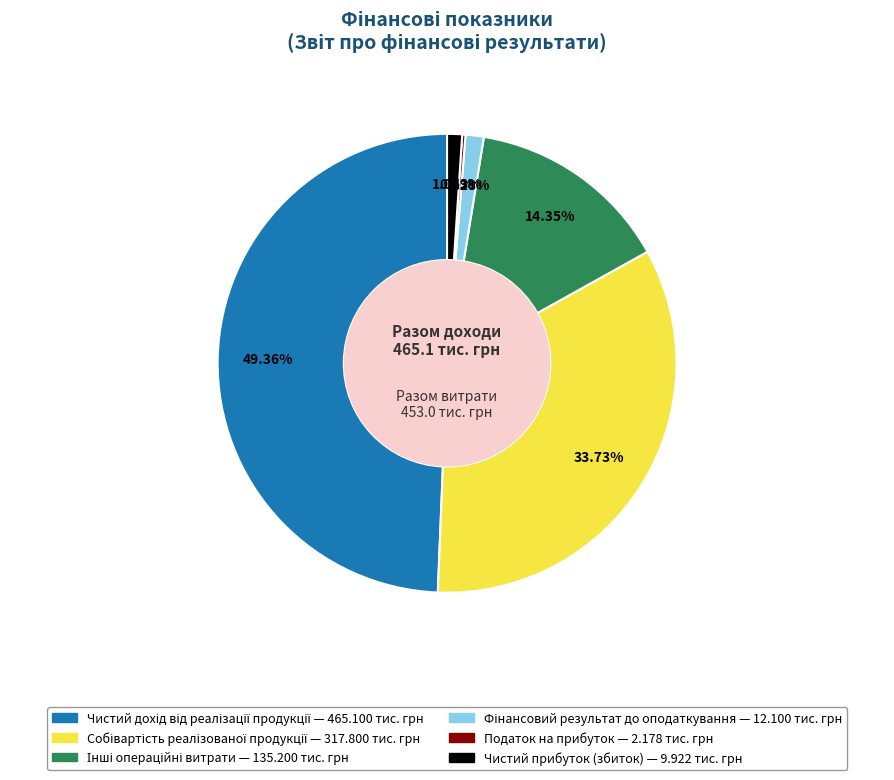

Is there any slice that represents more than half of the pie?

No